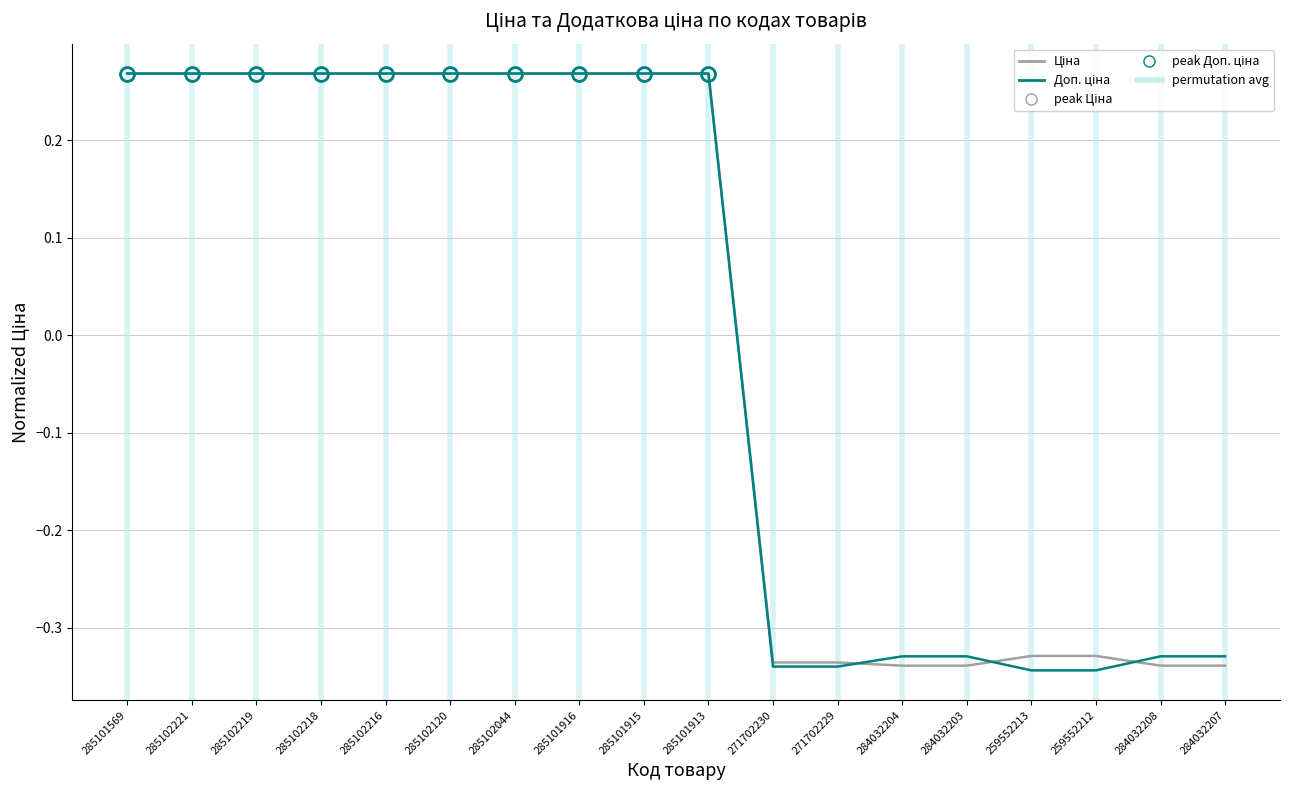

What position from the left is 285102219?

3